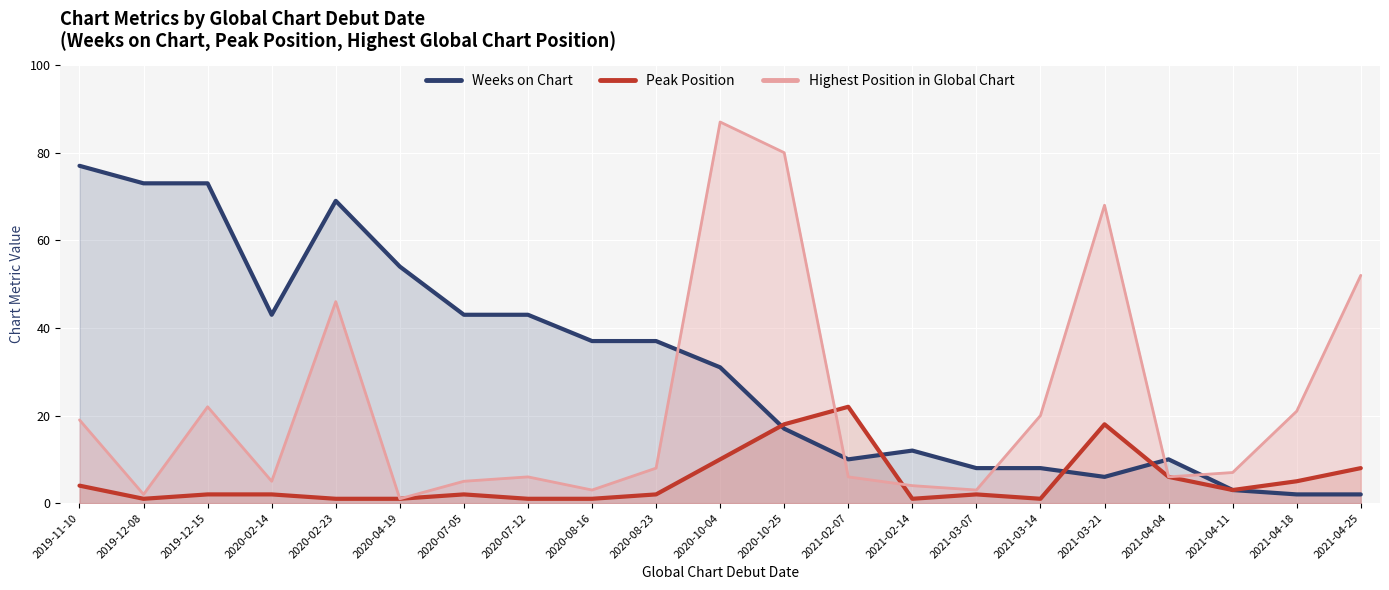

What is the value of the Peak Position point at the 15th from the left?

2